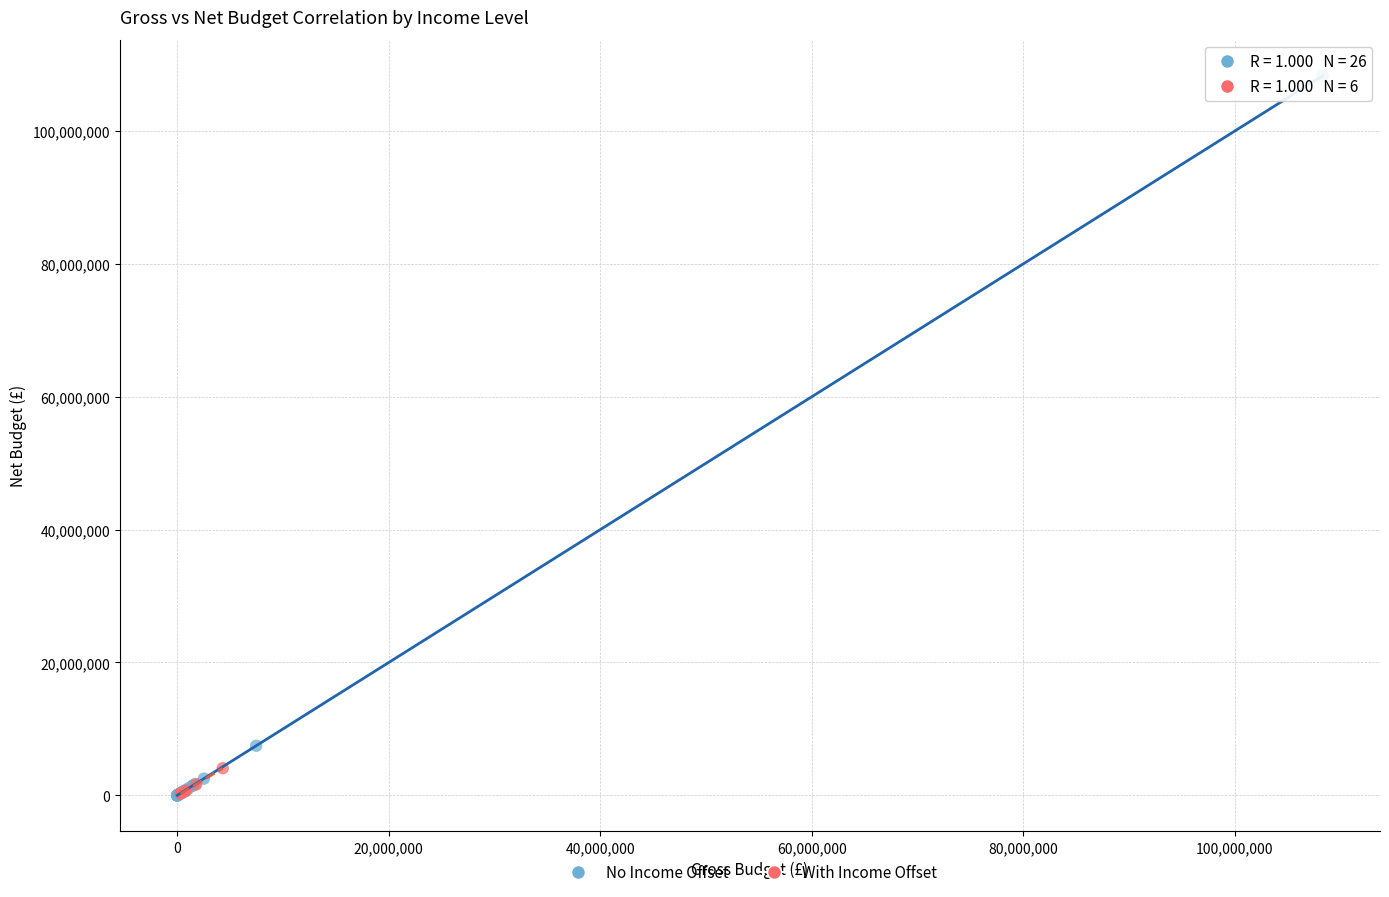

Which series has the widest spread of Y values?

No Income Offset